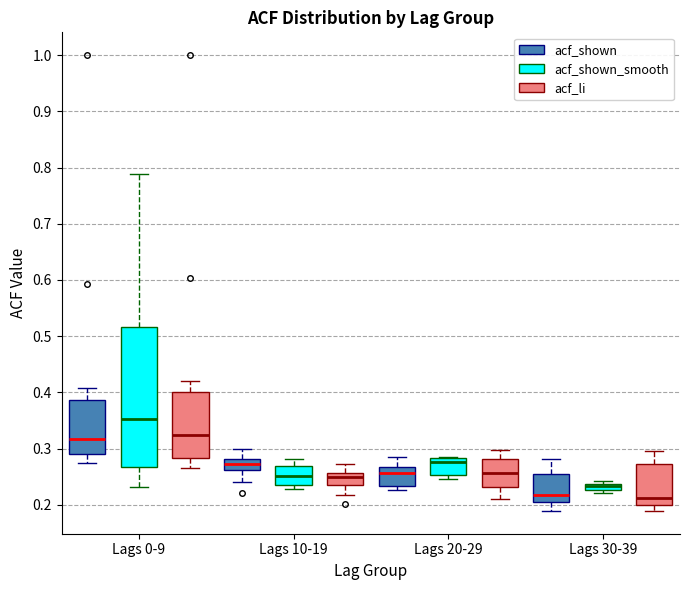

Where is the lower edge of the box for Lags 0-9 (acf_li) on the y-axis? The values are not printed on the chart, so give them approximately, as read against the axis.

0.28